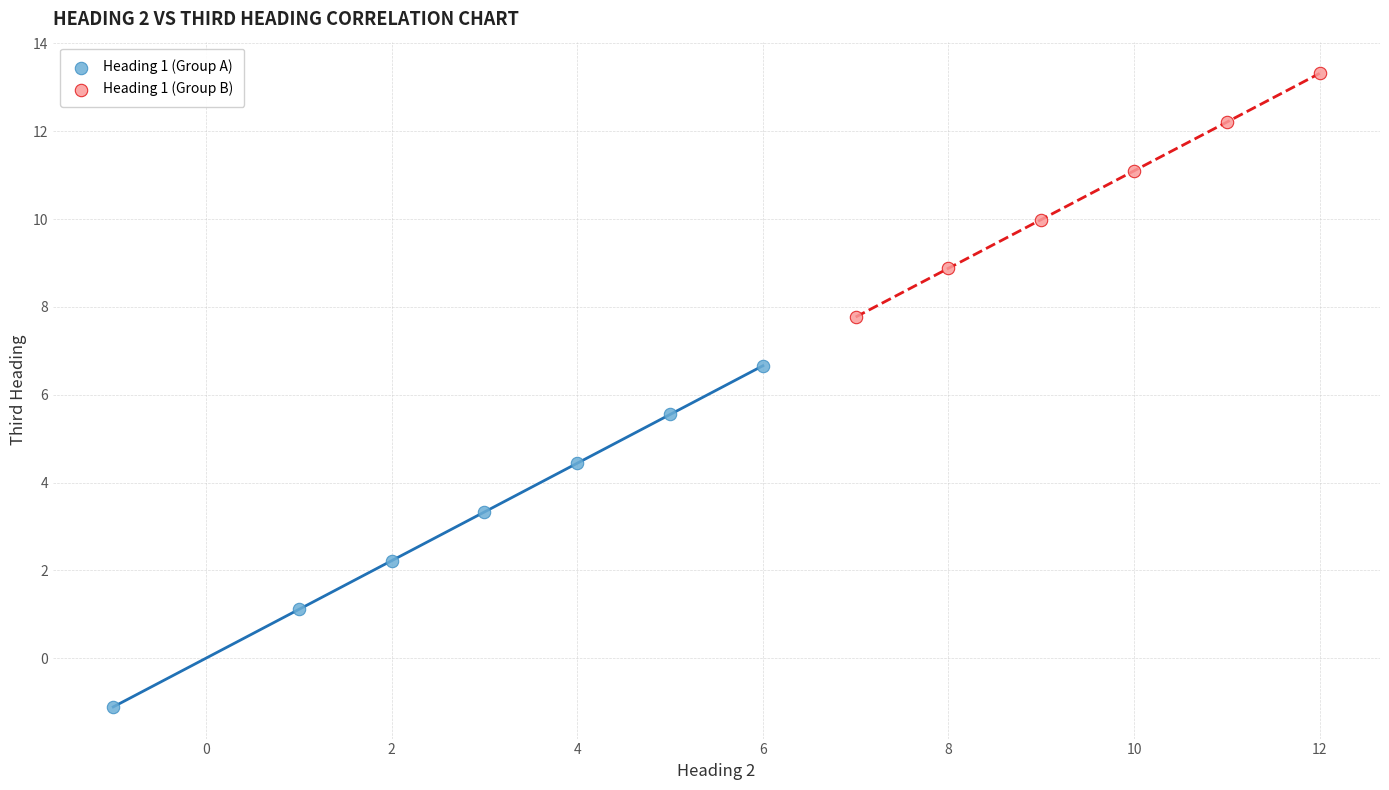

Which series reaches the minimum Y coordinate?

Heading 1 (Group A)